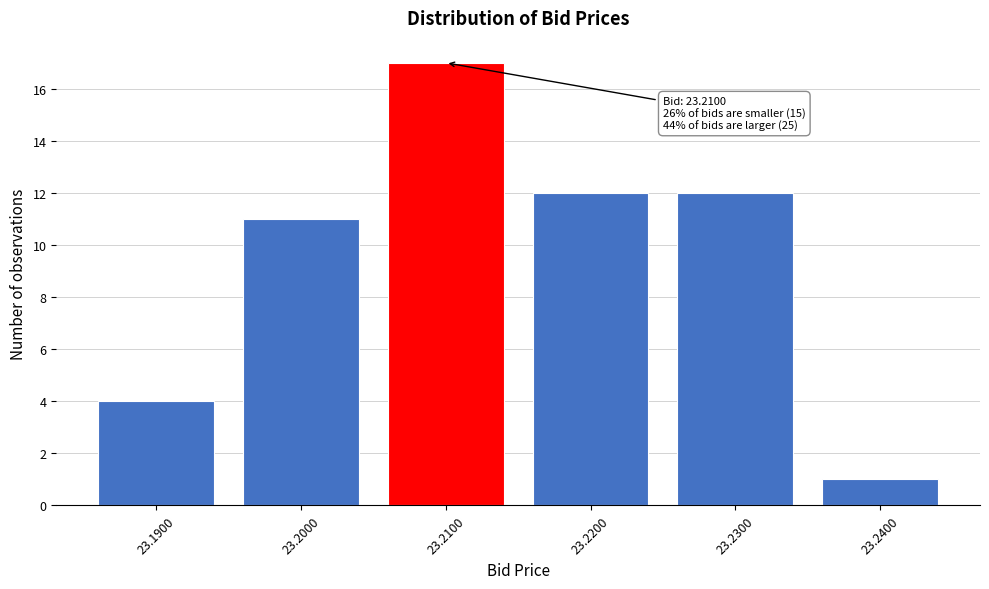

Reading left to right, what are all the values shown in this chart?

4	11	17	12	12	1